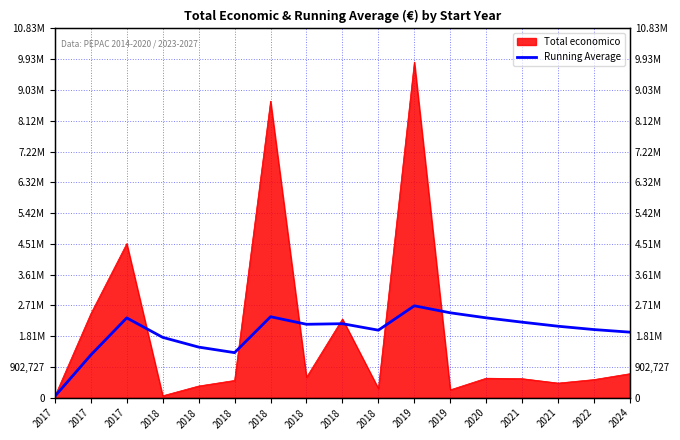

True or false: there are more than 2 points higher than both neighbors.

True